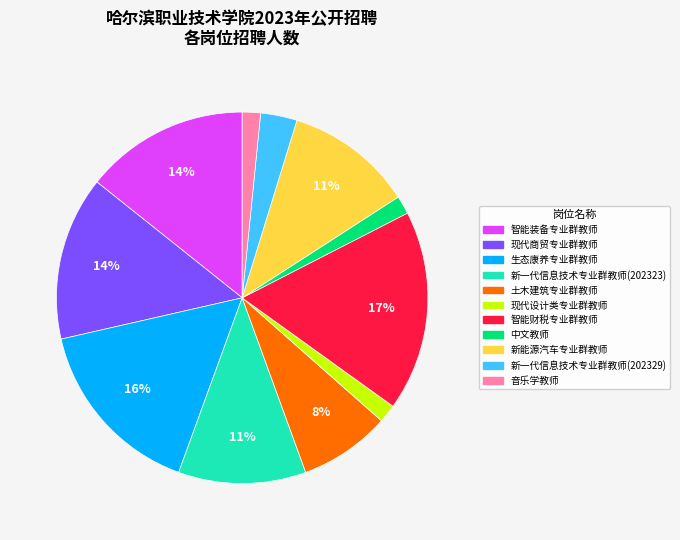

Combined, do 土木建筑专业群教师 and 新一代信息技术专业群教师(202323) account for over 50%?

No